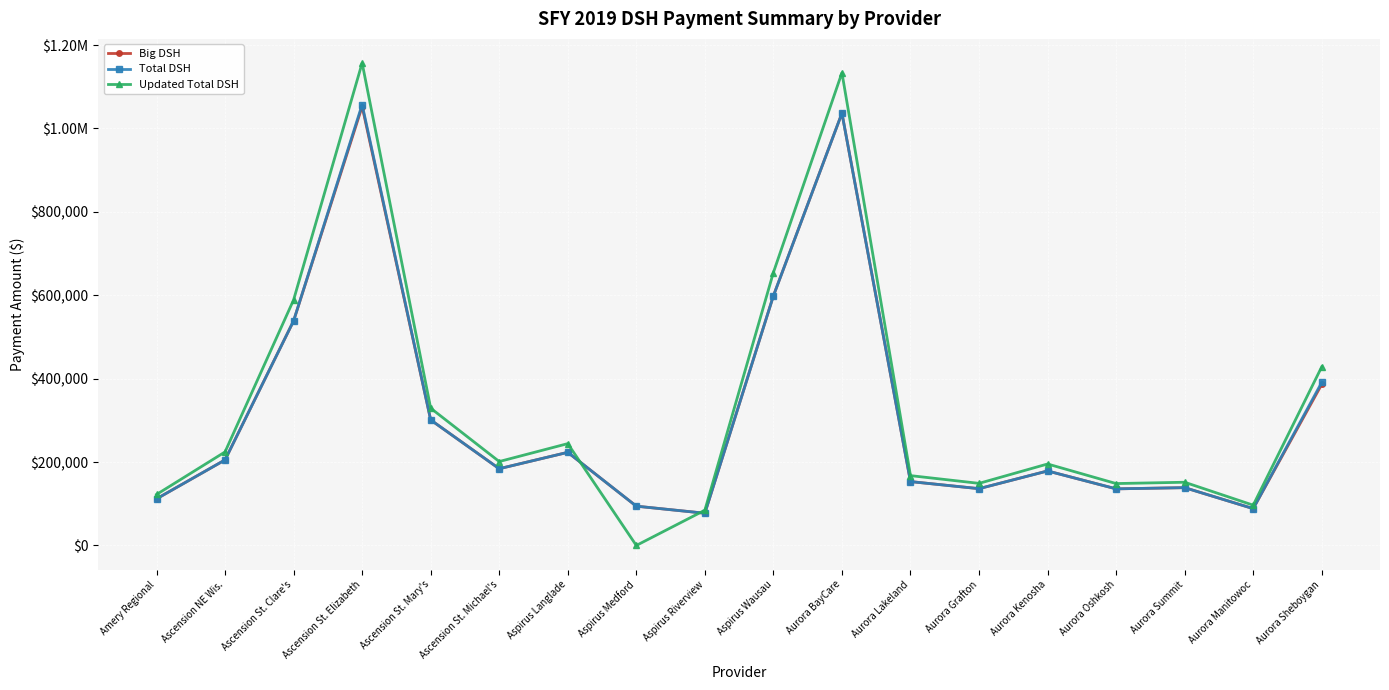

Reading right to left, extract all data points from this chart.

Big DSH: Aurora Sheboygan=386374.0	Aurora Manitowoc=88337.0	Aurora Summit=138625.0	Aurora Oshkosh=135743.0	Aurora Kenosha=178680.0	Aurora Grafton=136195.0	Aurora Lakeland=153163.0	Aurora BayCare=1036616.0	Aspirus Wausau=598539.0	Aspirus Riverview=77315.0	Aspirus Medford=94226.0	Aspirus Langlade=223324.0	Ascension St. Michael's=184040.0	Ascension St. Mary's=301044.0	Ascension St. Elizabeth=1052585.0	Ascension St. Clare's=538533.0	Ascension NE Wis.=205143.0	Amery Regional=111763.0
Total DSH: Aurora Sheboygan=391135.9	Aurora Manitowoc=88337.0	Aurora Summit=138625.0	Aurora Oshkosh=135743.0	Aurora Kenosha=178680.0	Aurora Grafton=136195.0	Aurora Lakeland=153163.0	Aurora BayCare=1036616.0	Aspirus Wausau=598539.0	Aspirus Riverview=77315.0	Aspirus Medford=94226.0	Aspirus Langlade=223324.0	Ascension St. Michael's=184040.0	Ascension St. Mary's=301044.0	Ascension St. Elizabeth=1057346.9	Ascension St. Clare's=538533.0	Ascension NE Wis.=205143.0	Amery Regional=111763.0
Updated Total DSH: Aurora Sheboygan=428452.6	Aurora Manitowoc=96596.6	Aurora Summit=151586.5	Aurora Oshkosh=148435.1	Aurora Kenosha=195386.7	Aurora Grafton=148929.3	Aurora Lakeland=167483.8	Aurora BayCare=1133540.3	Aspirus Wausau=654502.8	Aspirus Riverview=84544.0	Aspirus Medford=0.0	Aspirus Langlade=244204.9	Ascension St. Michael's=201247.9	Ascension St. Mary's=329191.8	Ascension St. Elizabeth=1156954.8	Ascension St. Clare's=588886.2	Ascension NE Wis.=224324.0	Amery Regional=122212.9